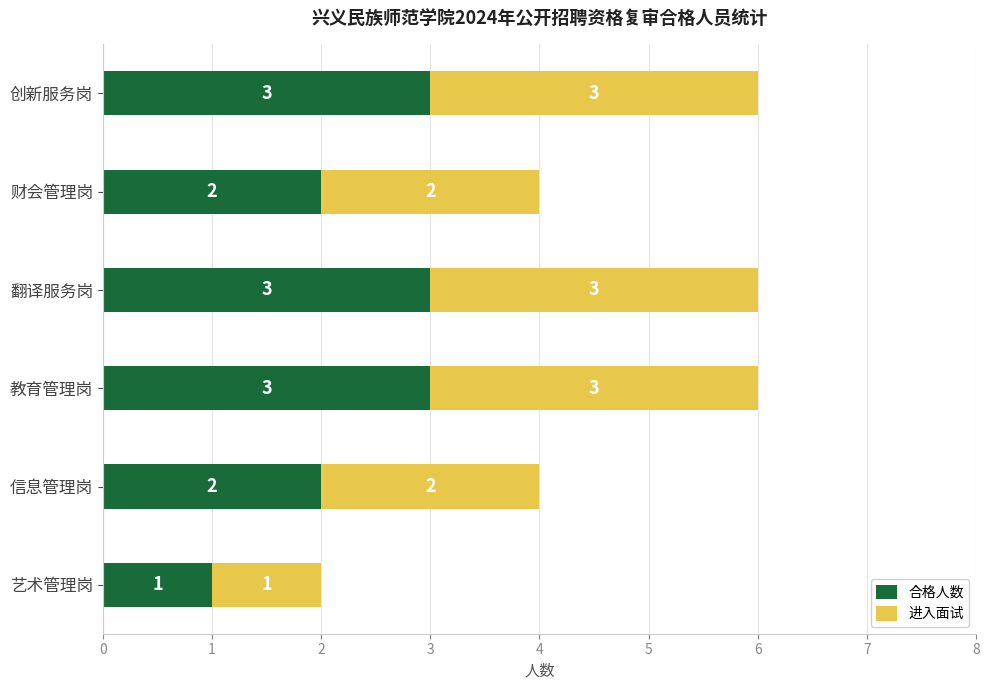

The 合格人数 series shows 1 at 教育管理岗. True or false?

False